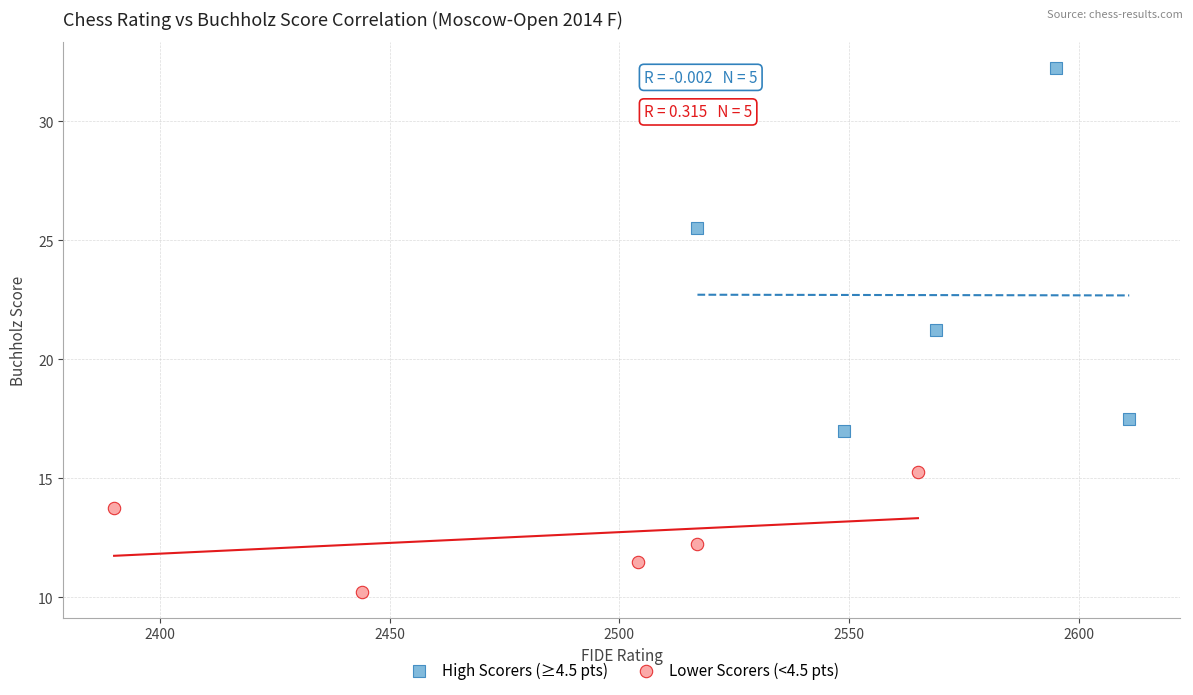

Which series reaches the maximum Y coordinate?

High Scorers (≥4.5 pts)